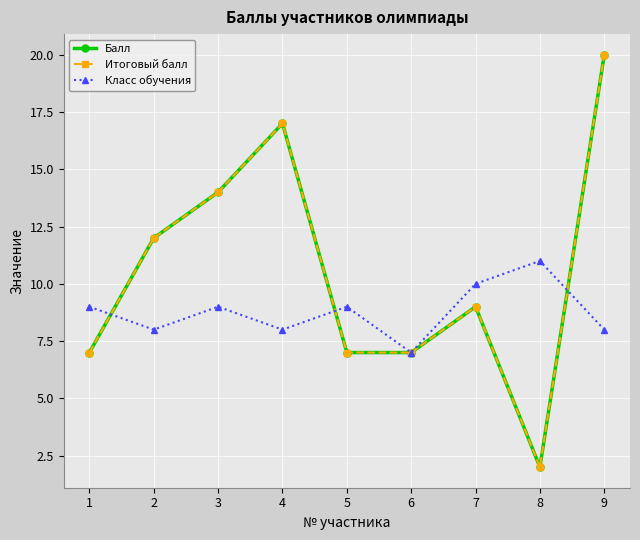

What is the difference between the second highest and second lowest values in the Итоговый балл series?

10